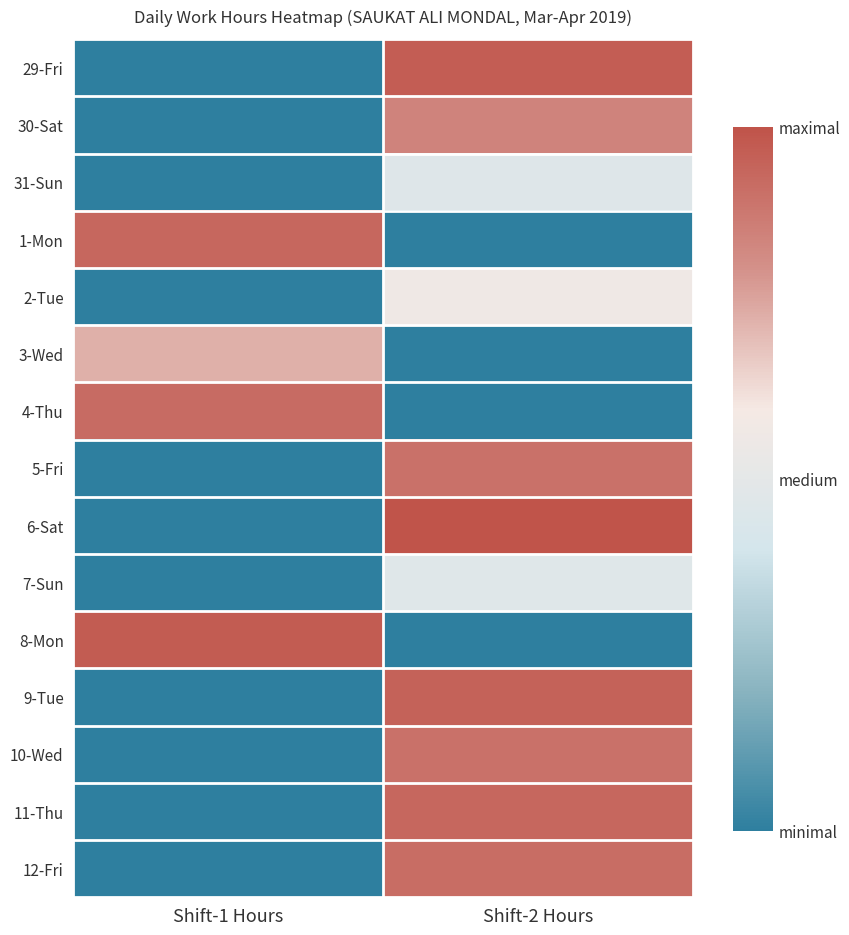

Reading right to left, list all the values displayed in this chart.

29-Fri: Shift-2 Hours=20.0	Shift-1 Hours=0.0
30-Sat: Shift-2 Hours=17.4	Shift-1 Hours=0.0
31-Sun: Shift-2 Hours=9.6	Shift-1 Hours=0.0
1-Mon: Shift-2 Hours=0.0	Shift-1 Hours=19.3
2-Tue: Shift-2 Hours=11.7	Shift-1 Hours=0.0
3-Wed: Shift-2 Hours=0.0	Shift-1 Hours=15.0
4-Thu: Shift-2 Hours=0.0	Shift-1 Hours=19.0
5-Fri: Shift-2 Hours=18.6	Shift-1 Hours=0.0
6-Sat: Shift-2 Hours=20.6	Shift-1 Hours=0.0
7-Sun: Shift-2 Hours=9.7	Shift-1 Hours=0.0
8-Mon: Shift-2 Hours=0.0	Shift-1 Hours=20.1
9-Tue: Shift-2 Hours=19.6	Shift-1 Hours=0.0
10-Wed: Shift-2 Hours=18.6	Shift-1 Hours=0.0
11-Thu: Shift-2 Hours=19.3	Shift-1 Hours=0.0
12-Fri: Shift-2 Hours=18.9	Shift-1 Hours=0.0